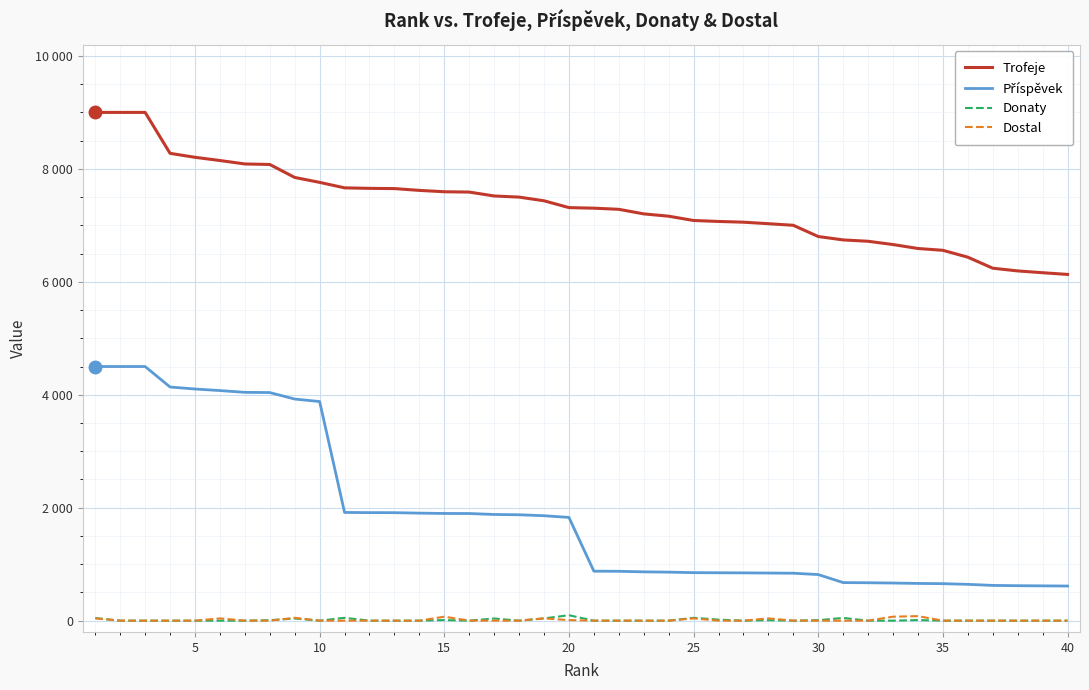

Does the chart display data point markers on the line(s)?

No